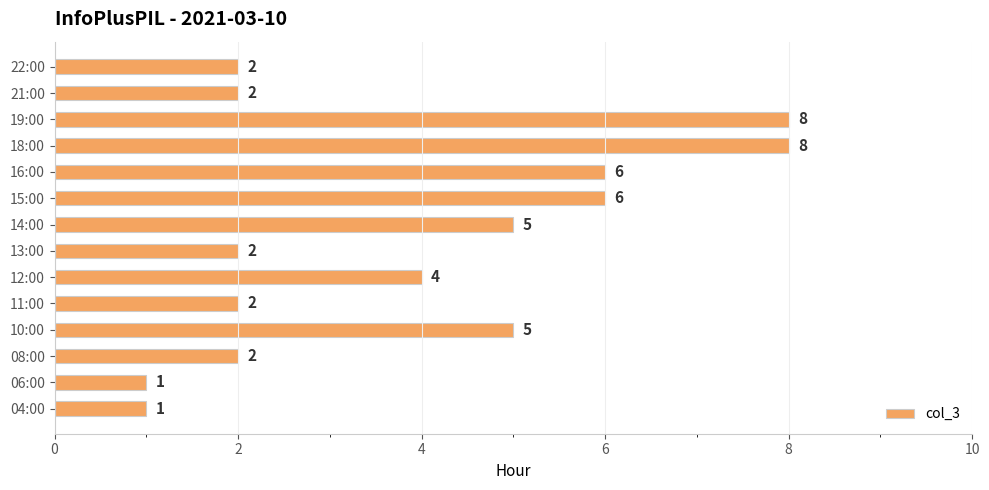

What is the difference between the second highest and second lowest values?

7